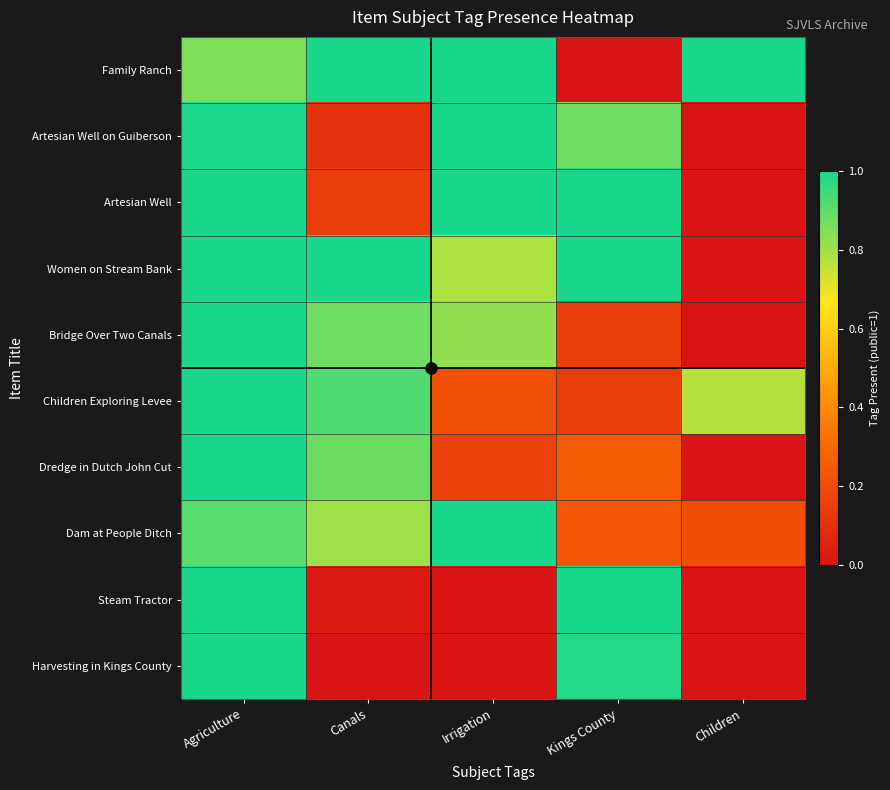

What is the total value across all series at Agriculture?

9.8